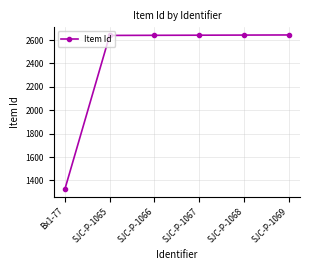

What position from the left is SJC-P-1068?

5